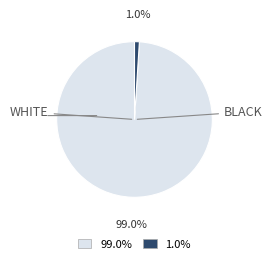

To the nearest percent, what is the average slice percentage?

50%